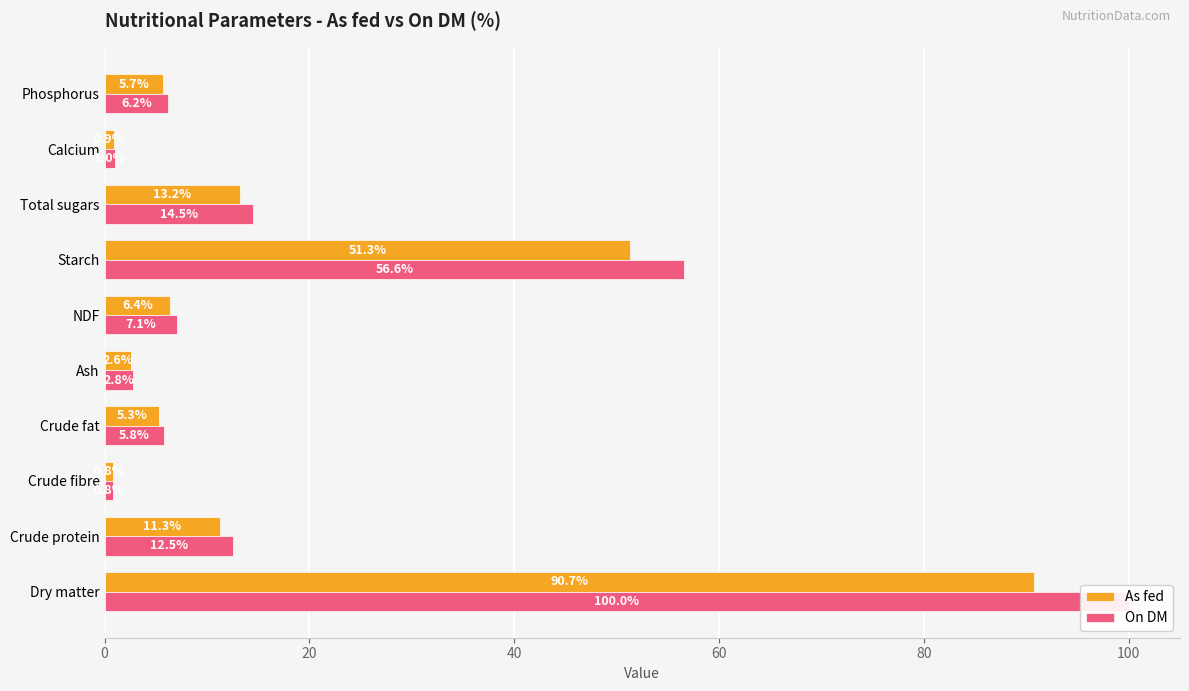

Which series has the largest range (max minus min)?

On DM